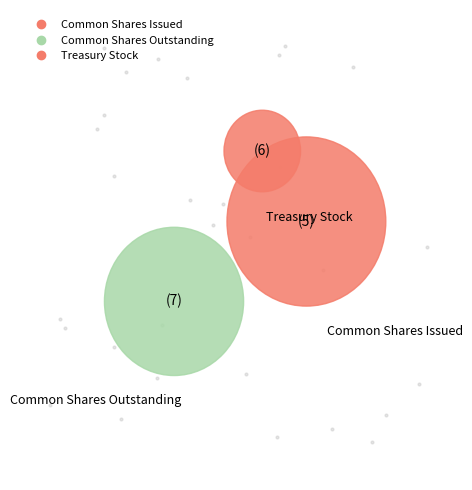

Does Common stock shares issued account for over 50% of the chart?

No